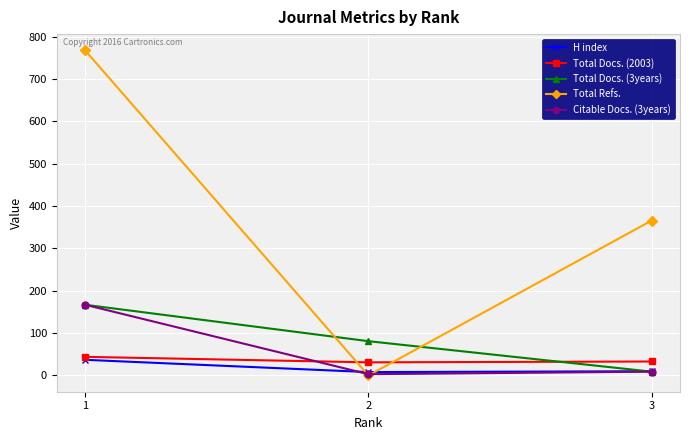

Which series has the widest spread of values?

Total Refs.